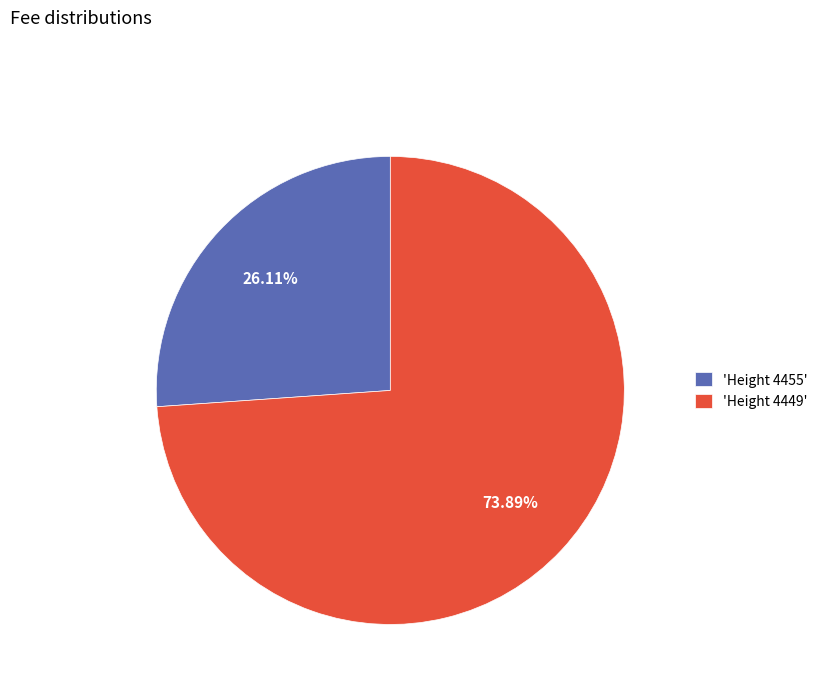

Which has a higher value, 'Height 4455' or 'Height 4449'?

'Height 4449'